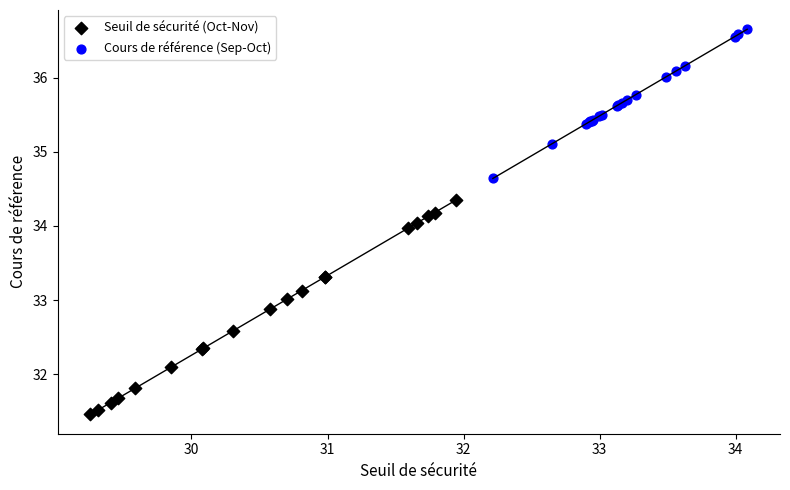

Which series has the widest spread of Y values?

Seuil de sécurité (Oct-Nov)